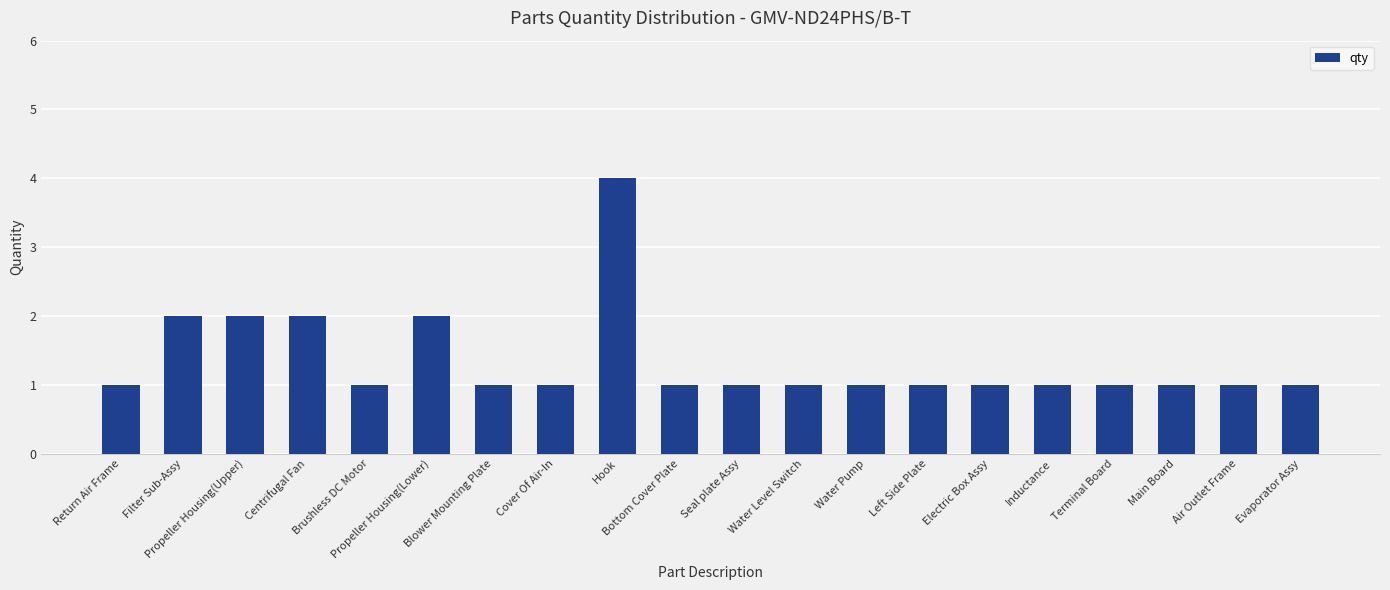

Reading left to right, transcribe all the data shown in this chart.

Return Air Frame=1	Filter Sub-Assy=2	Propeller Housing(Upper)=2	Centrifugal Fan=2	Brushless DC Motor=1	Propeller Housing(Lower)=2	Blower Mounting Plate=1	Cover Of Air-In=1	Hook=4	Bottom Cover Plate=1	Seal plate Assy=1	Water Level Switch=1	Water Pump=1	Left Side Plate=1	Electric Box Assy=1	Inductance=1	Terminal Board=1	Main Board=1	Air Outlet Frame=1	Evaporator Assy=1